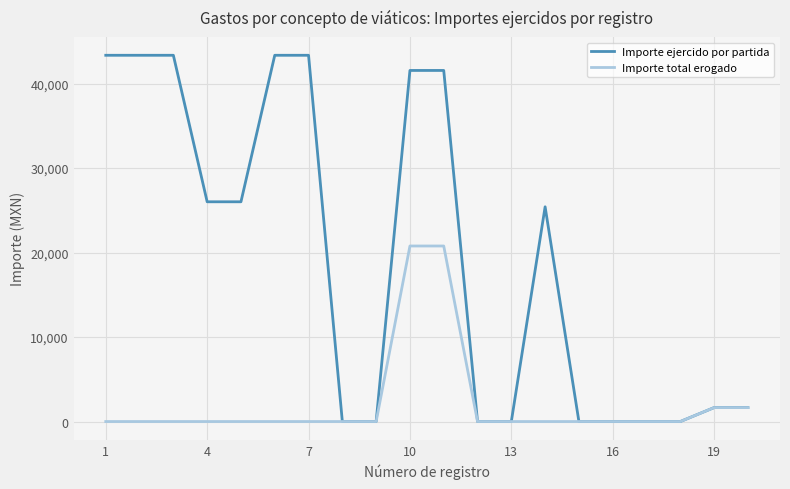

Reading left to right, transcribe all the data shown in this chart.

Importe ejercido por partida: 43357.5	43357.5	43357.5	26014.5	26014.5	43357.5	43357.5	0.0	0.0	41562.0	41562.0	0.0	0.0	25420.5	0.0	0.0	0.0	0.0	1650.0	1650.0
Importe total erogado: 0.0	0.0	0.0	0.0	0.0	0.0	0.0	0.0	0.0	20781.0	20781.0	0.0	0.0	0.0	0.0	0.0	0.0	0.0	1650.0	1650.0